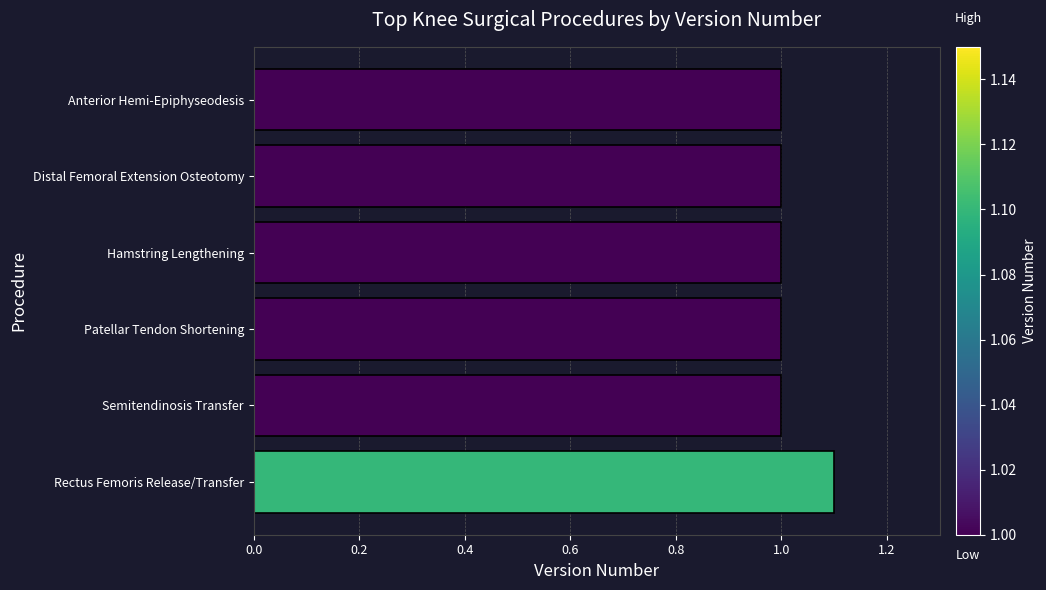

What is the sum of all values?

6.1